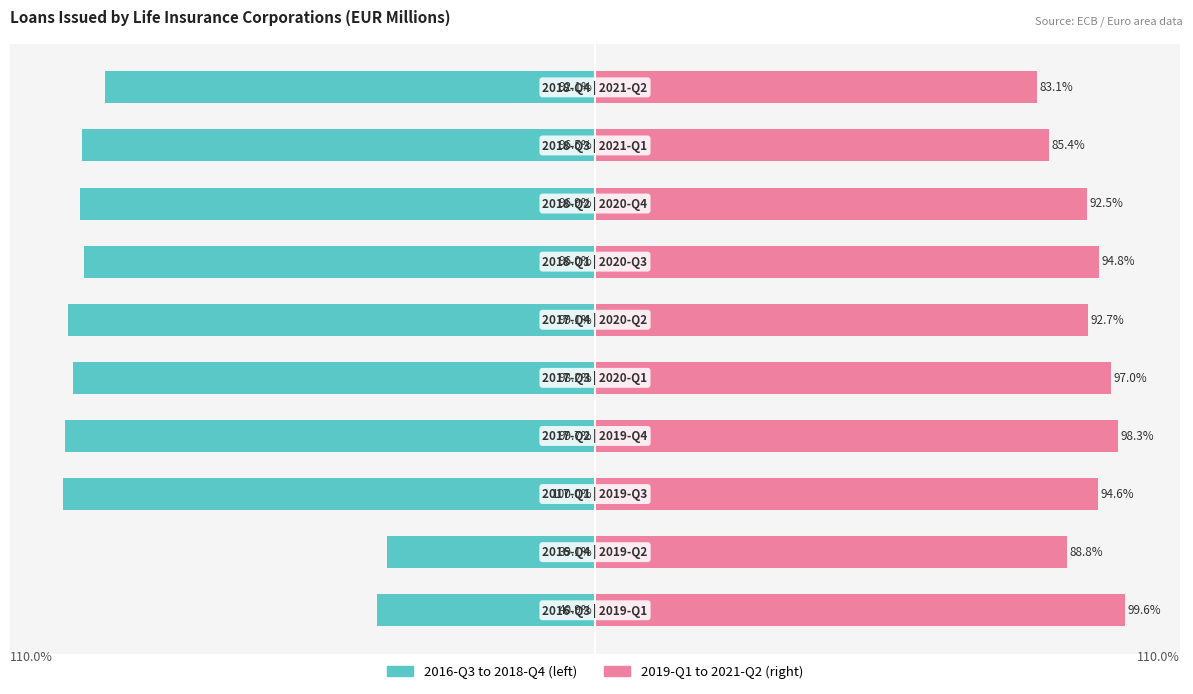

At 2, list the series in order from largest to smallest.

2019-Q1 to 2021-Q2, 2016-Q3 to 2018-Q4